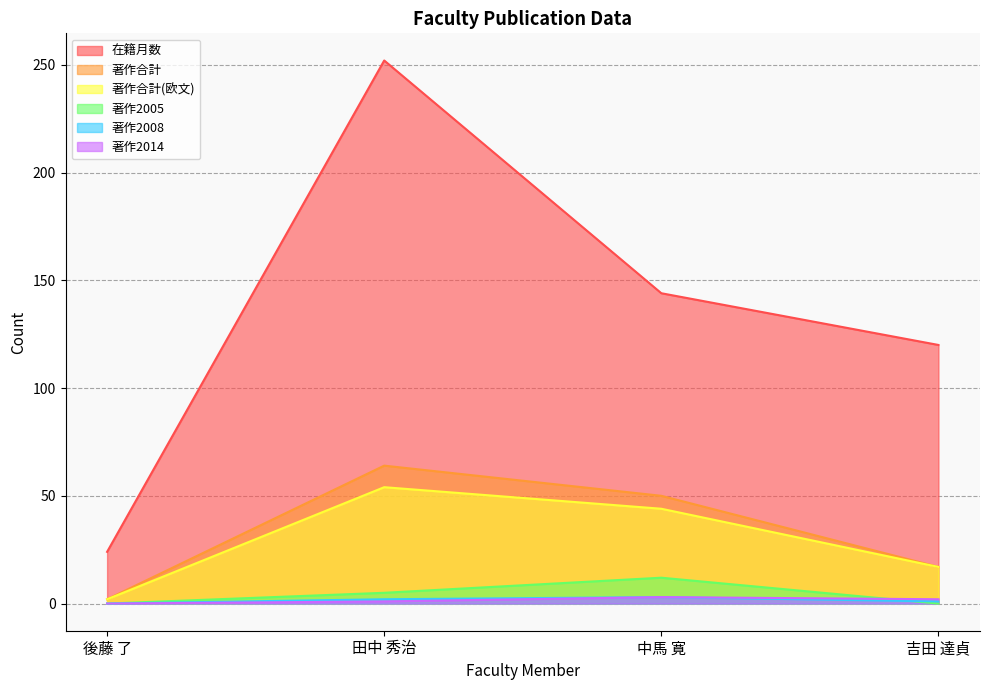

How many values in the 著作2005 series exceed 5?

1